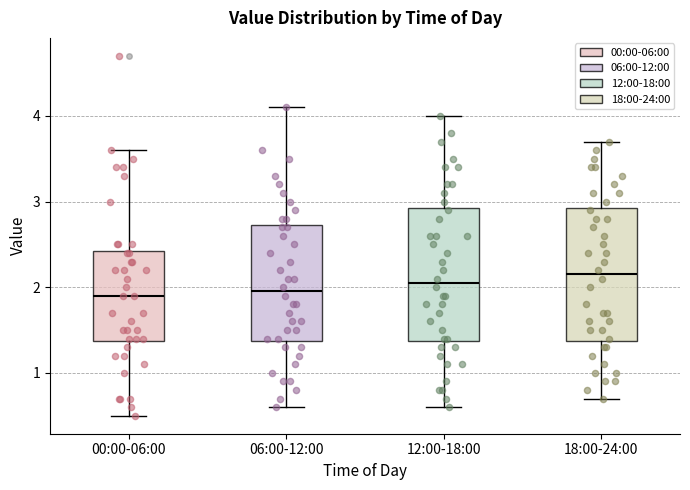

Where does the median line of the box for 00:00-06:00 sit on the y-axis? The values are not printed on the chart, so give them approximately, as read against the axis.

1.9